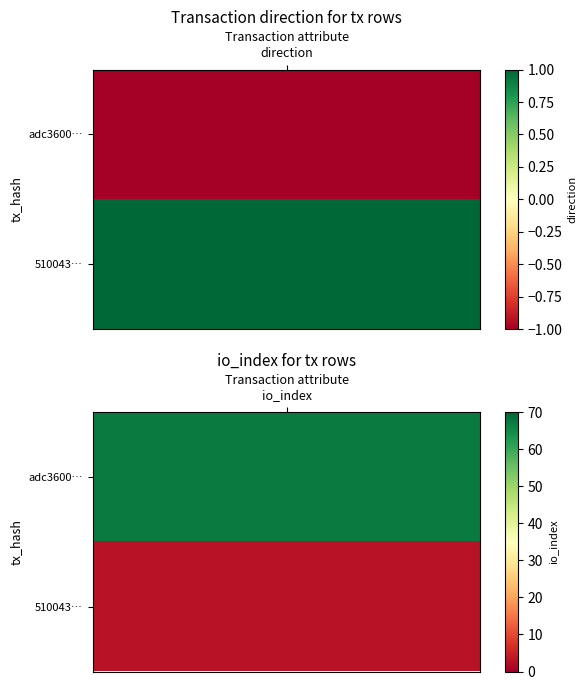

Which series has the largest total across all categories?

adc360005163d00ae2fe539ab93c1e933f91a36